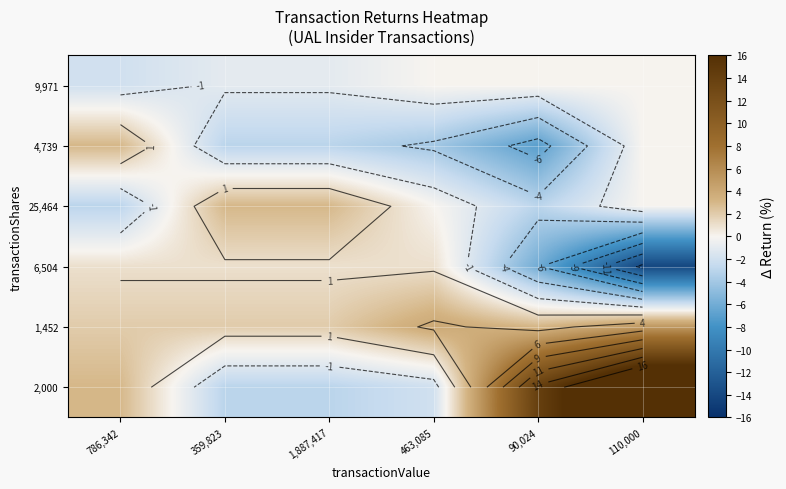

What is the difference between the highest and lowest values at 359,823?

6